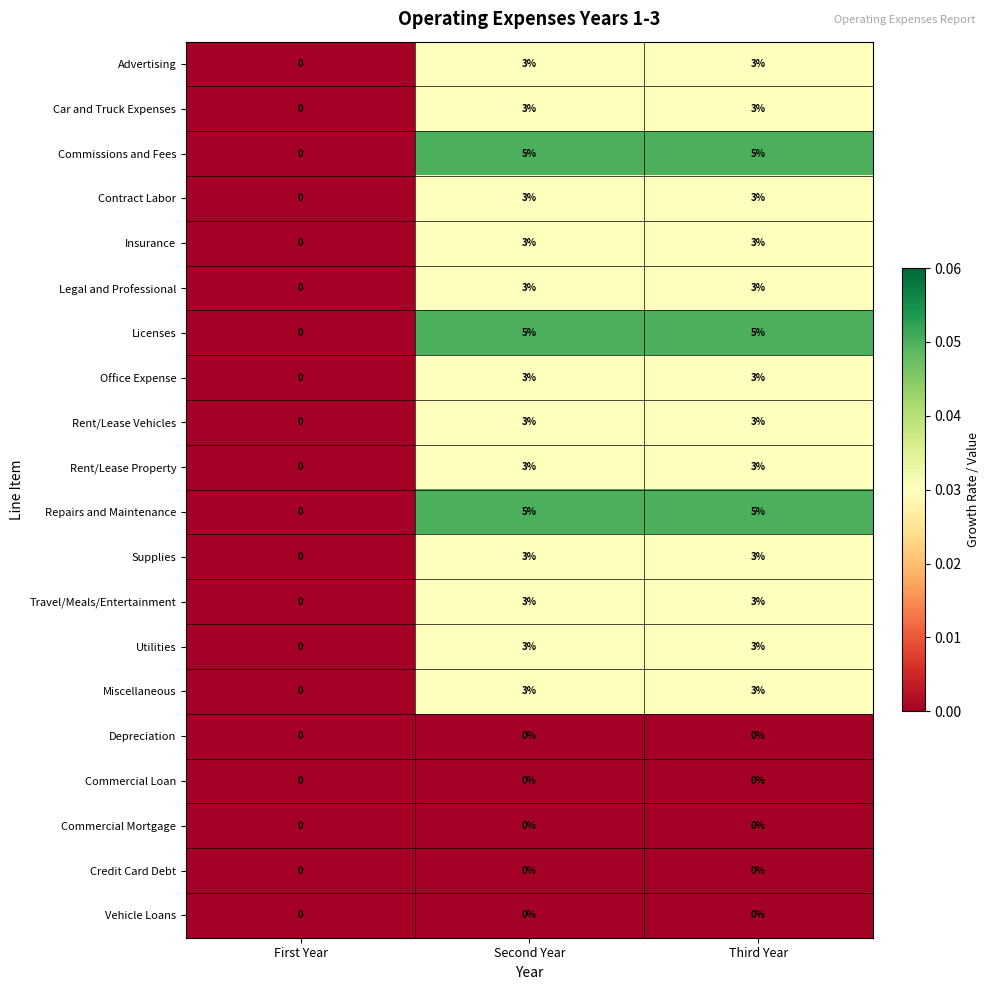

The value of Travel/Meals/Entertainment at Second Year is 1. True or false?

False